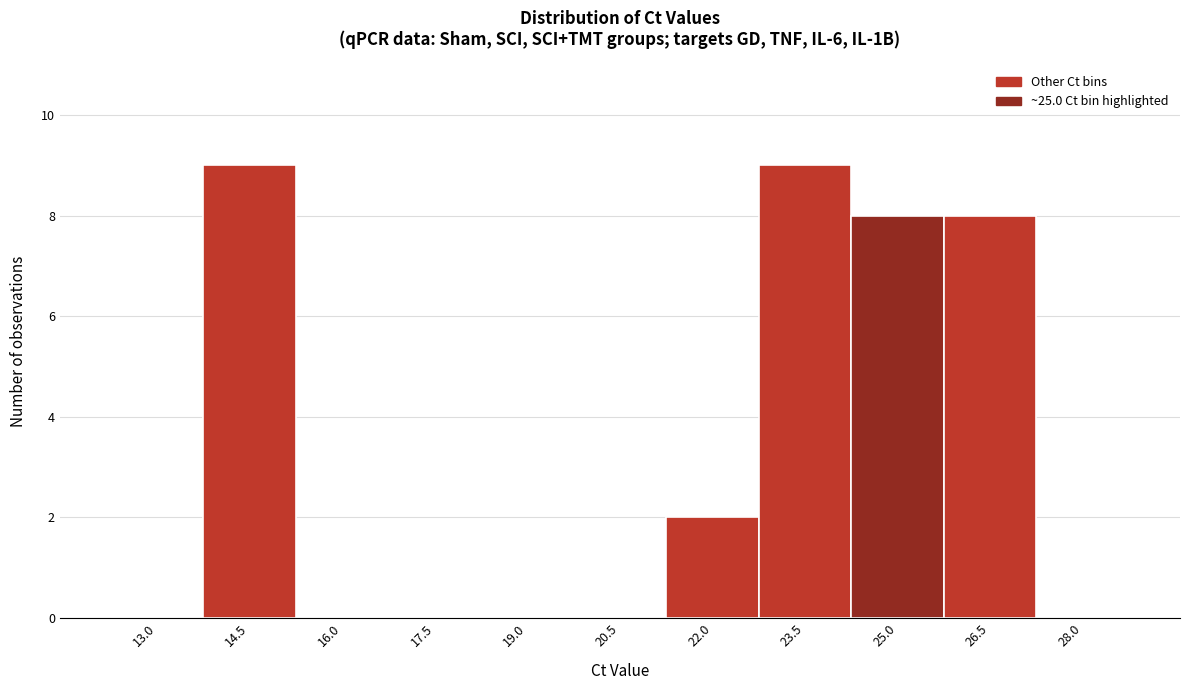

Reading right to left, transcribe all the data shown in this chart.

28.0=0	26.5=8	25.0=8	23.5=9	22.0=2	20.5=0	19.0=0	17.5=0	16.0=0	14.5=9	13.0=0